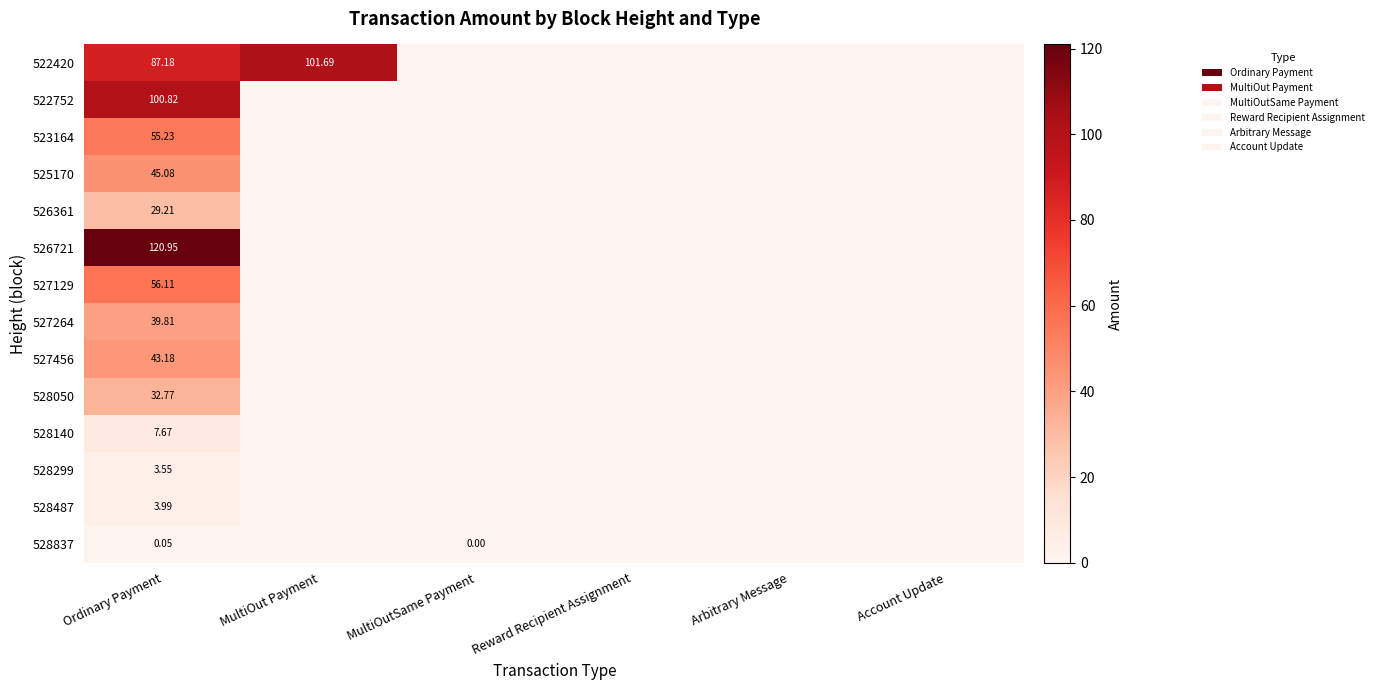

What is the maximum value for 526721?

121.0